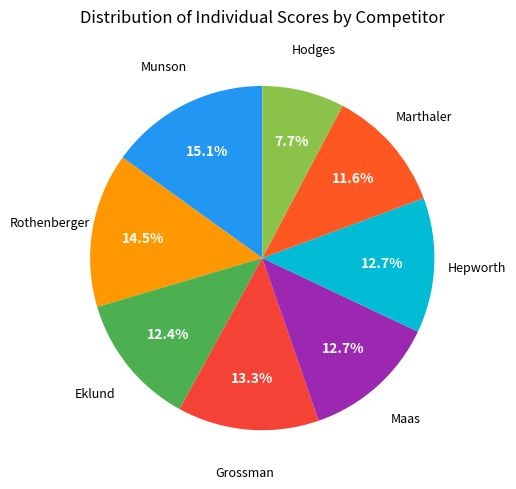

How many slices are in this pie chart?

8